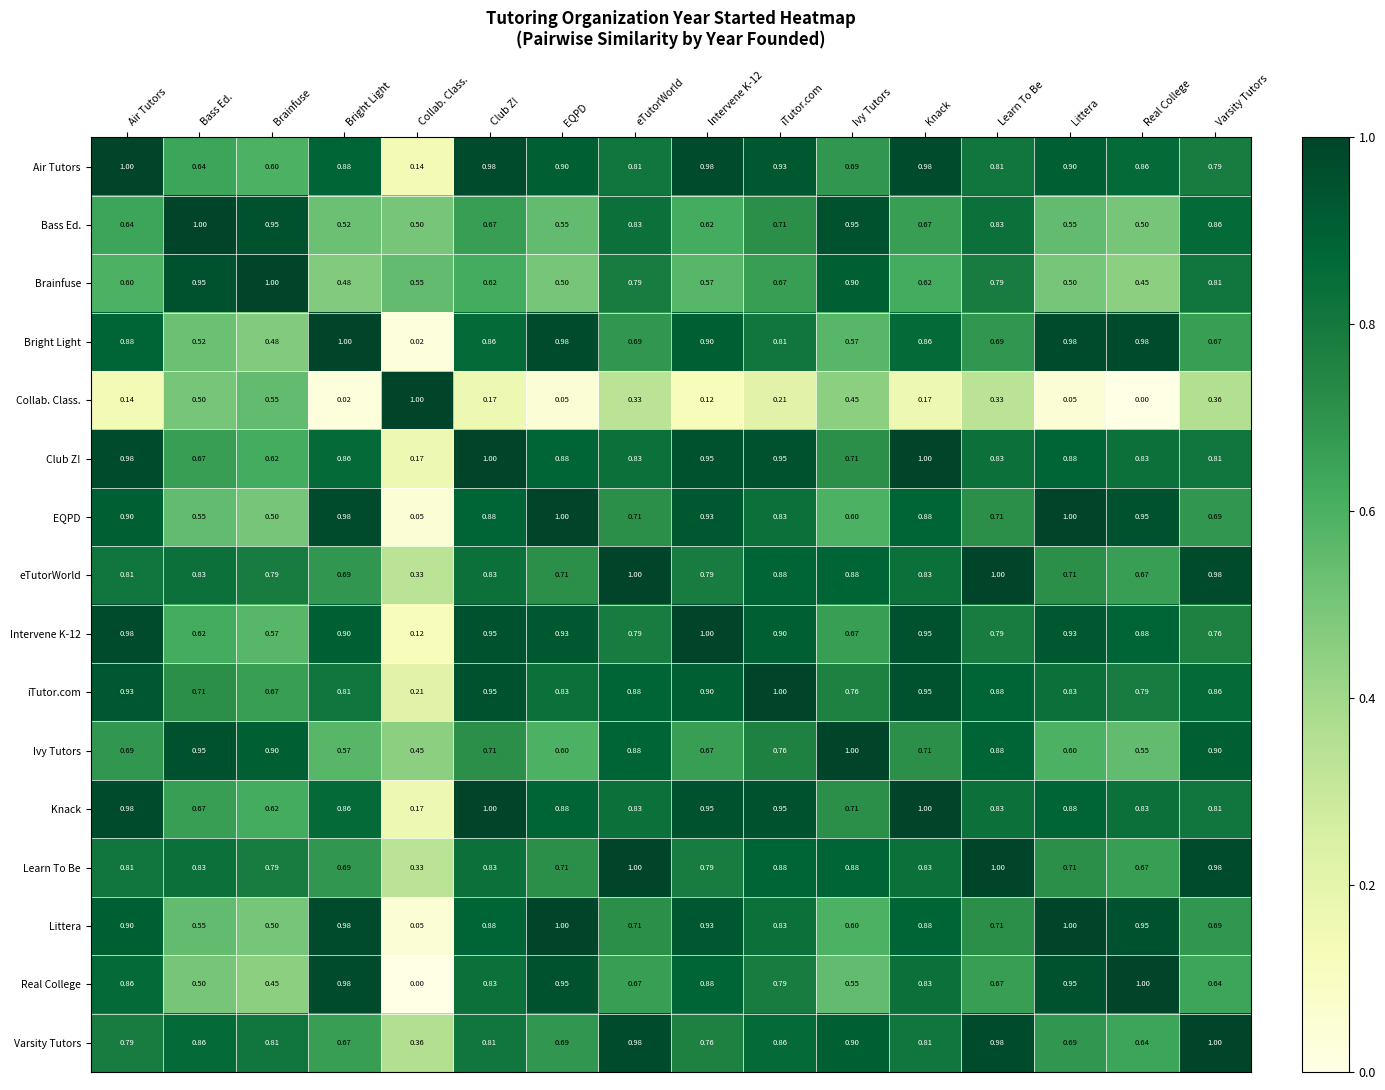

Is the value of Littera at Club Z! greater than the value of Knack at Air Tutors?

No